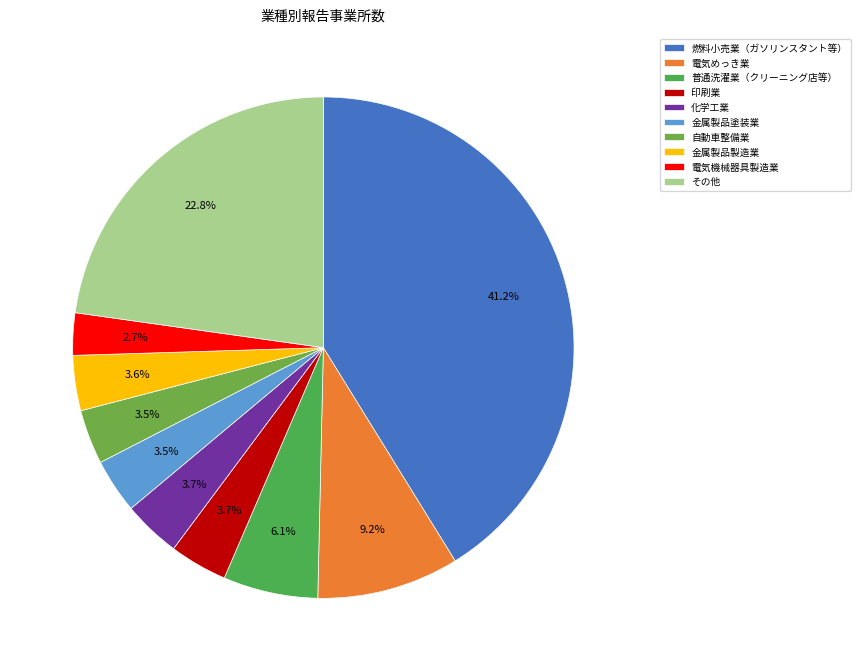

Approximately how many times larger is the value at 印刷業 compared to 燃料小売業（ガソリンスタント等）?

0.1